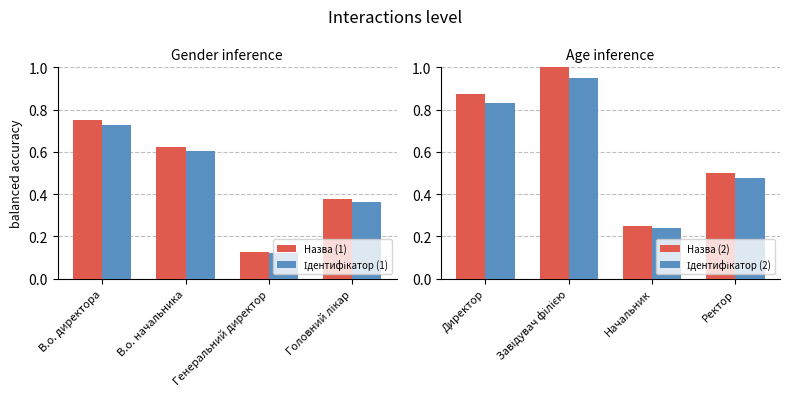

Rank the series by their maximum value, from highest to lowest.

Назва (2), Ідентифікатор (2), Назва (1), Ідентифікатор (1)